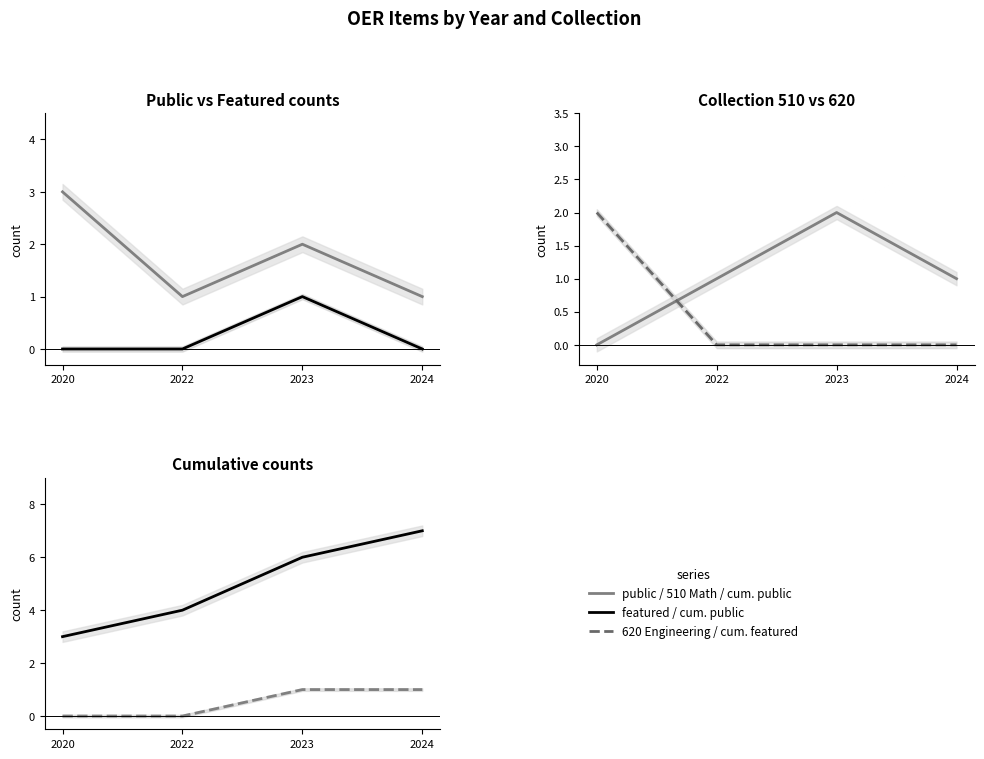

True or false: cumulative featured and featured intersect in this chart.

False